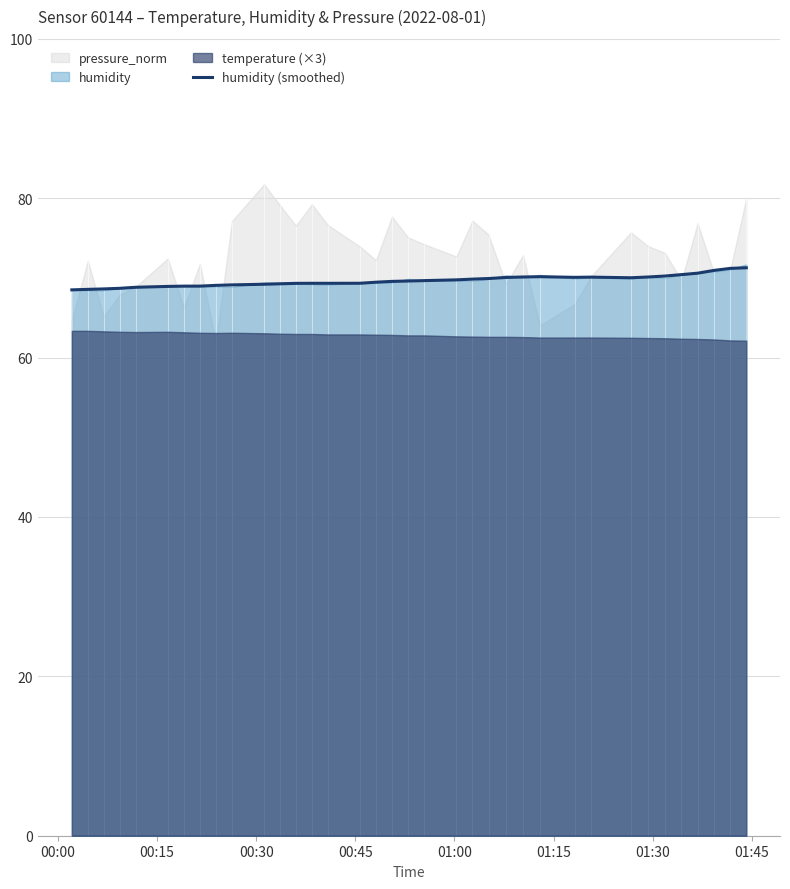

What is the minimum value for humidity (smoothed)?

68.5